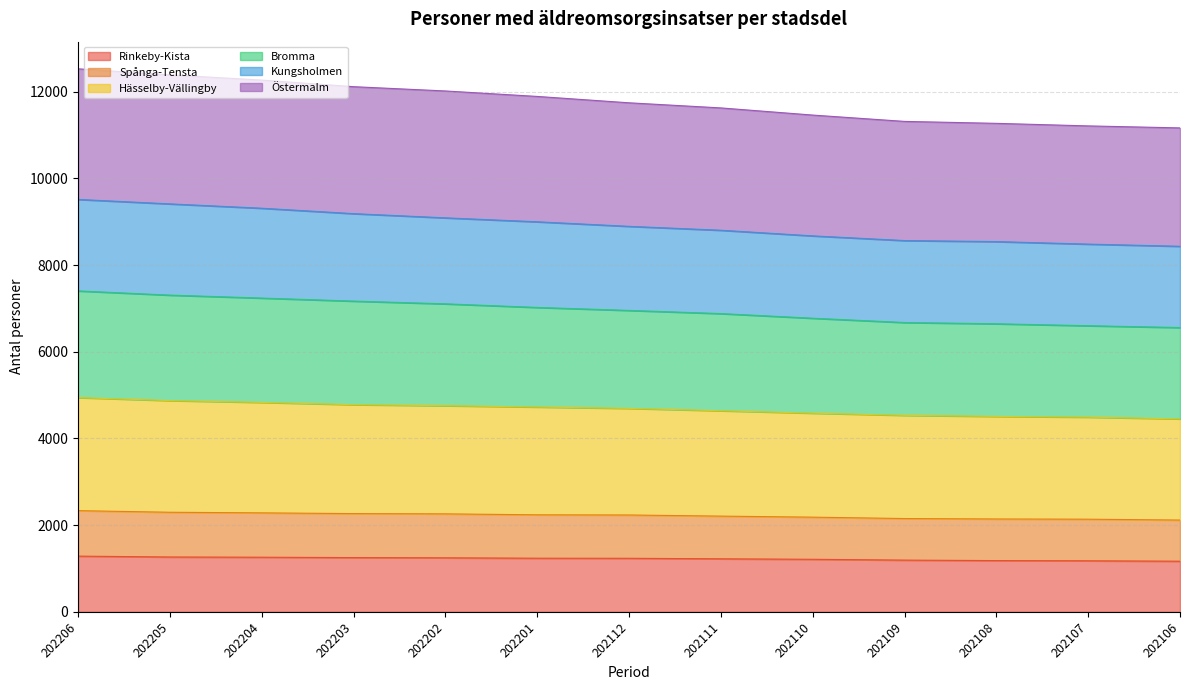

What is the total value across all series at 202110?

11460